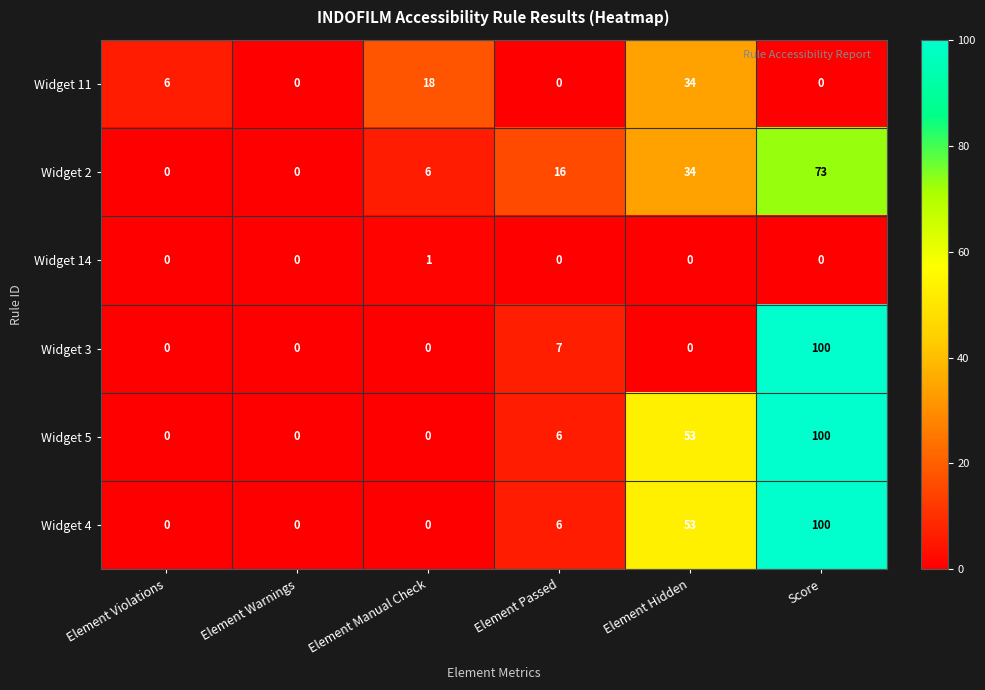

What is the spread (max minus min) of values at Element Manual Check?

18